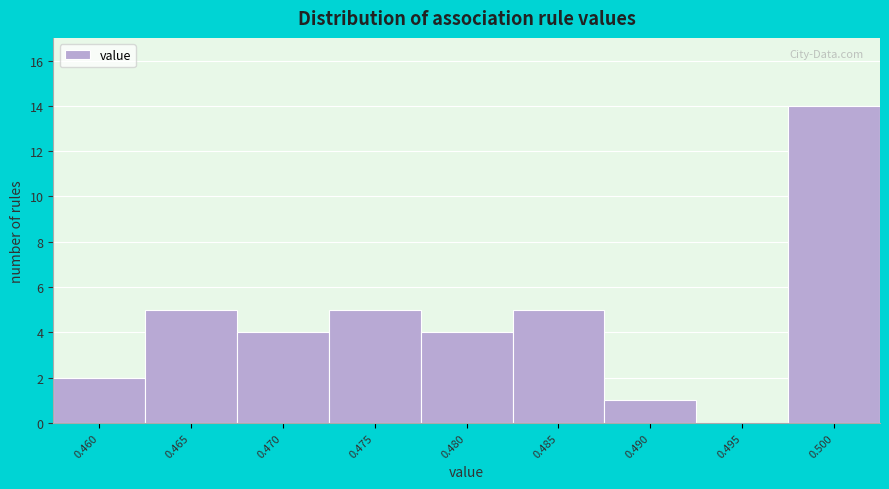

Reading left to right, list all the values displayed in this chart.

0.460=2	0.465=5	0.470=4	0.475=5	0.480=4	0.485=5	0.490=1	0.495=0	0.500=14